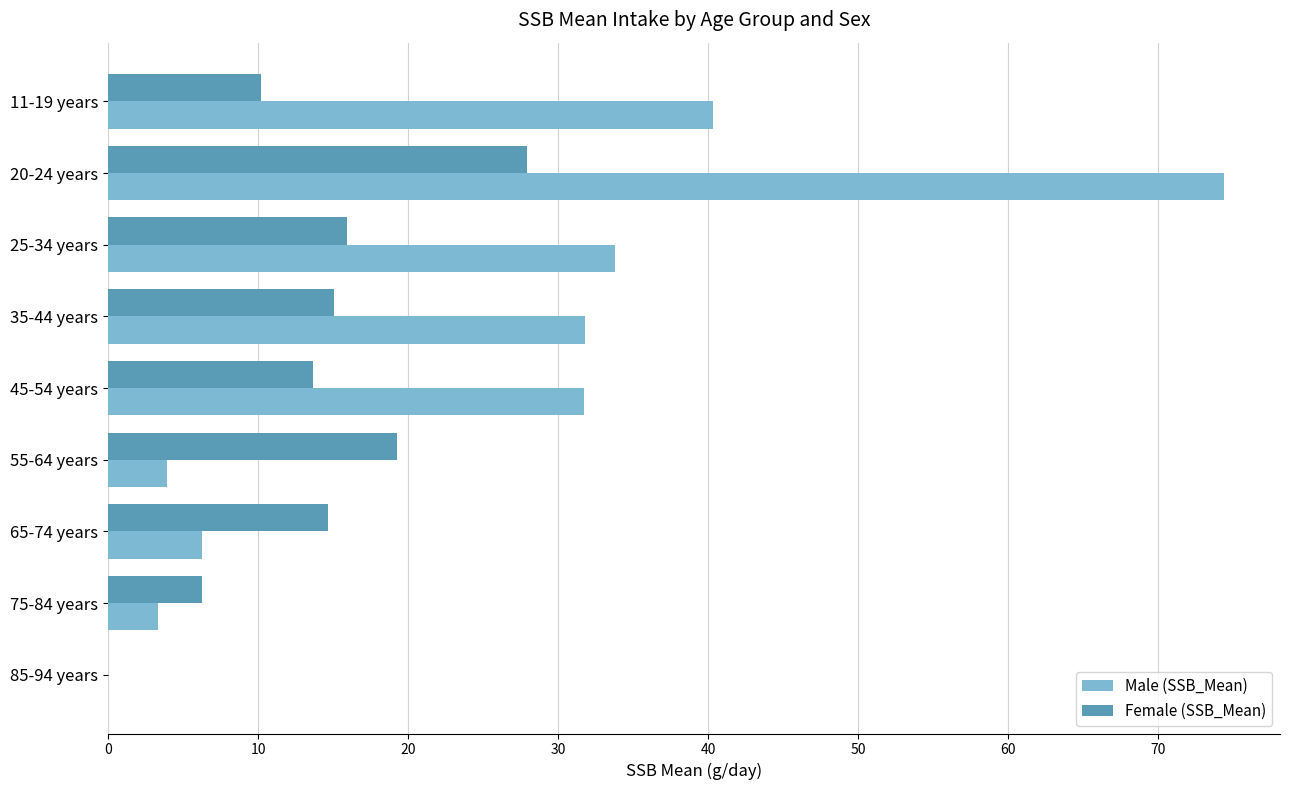

What is the total value across all series at 35-44 years?

46.9